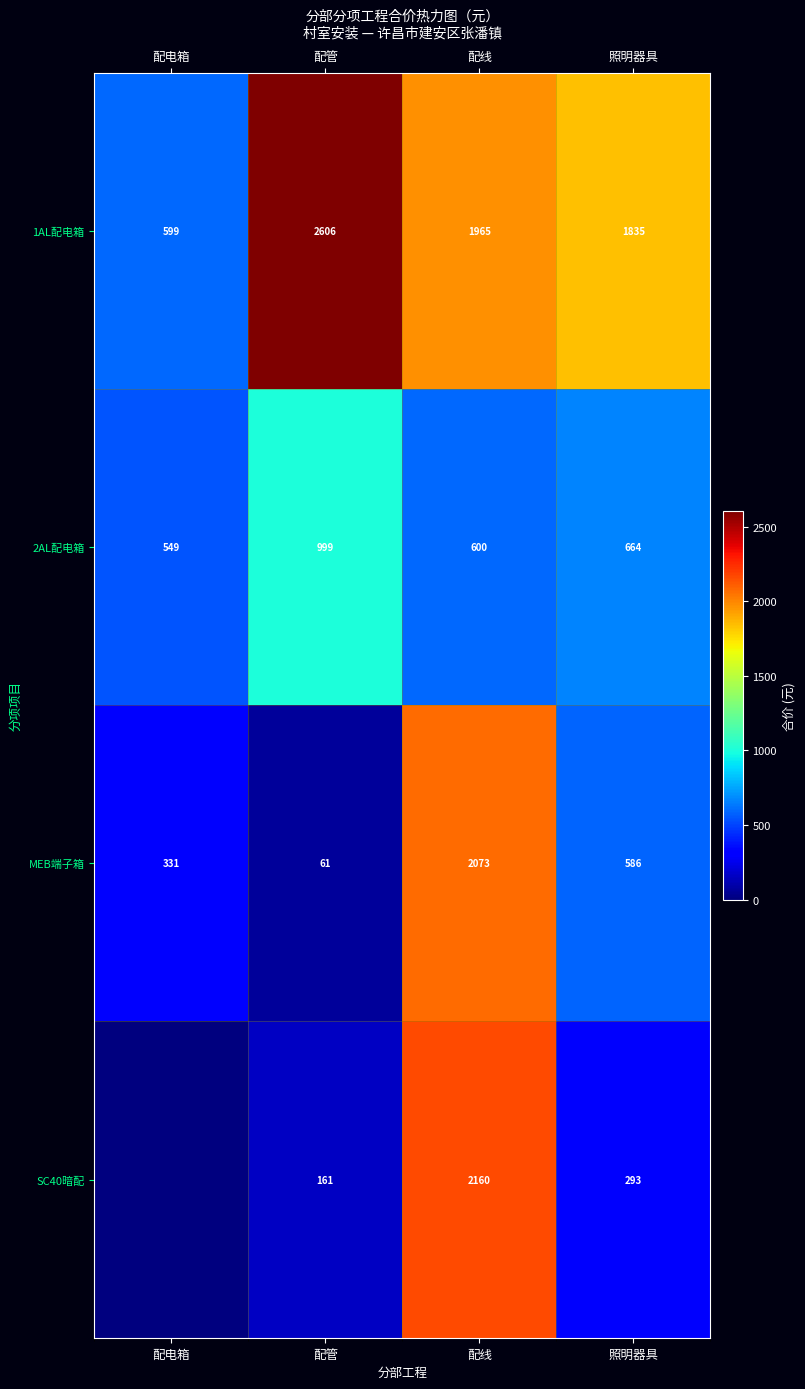

Count the number of categories in the chart.

4